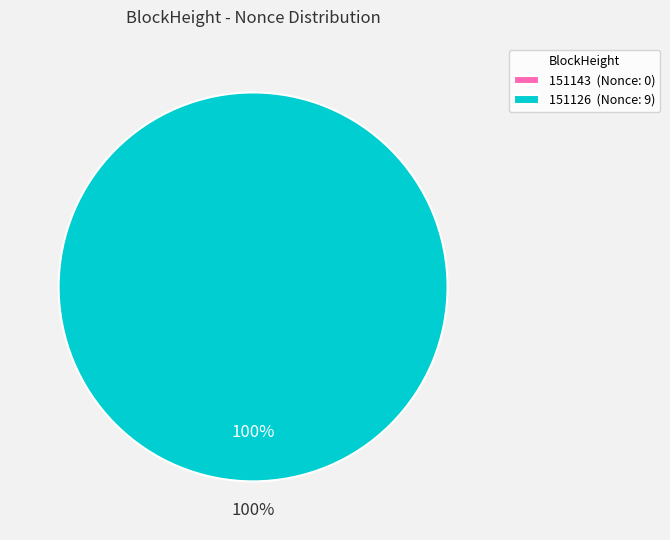

To the nearest percent, what is the combined percentage of 151143 and 151126?

100%